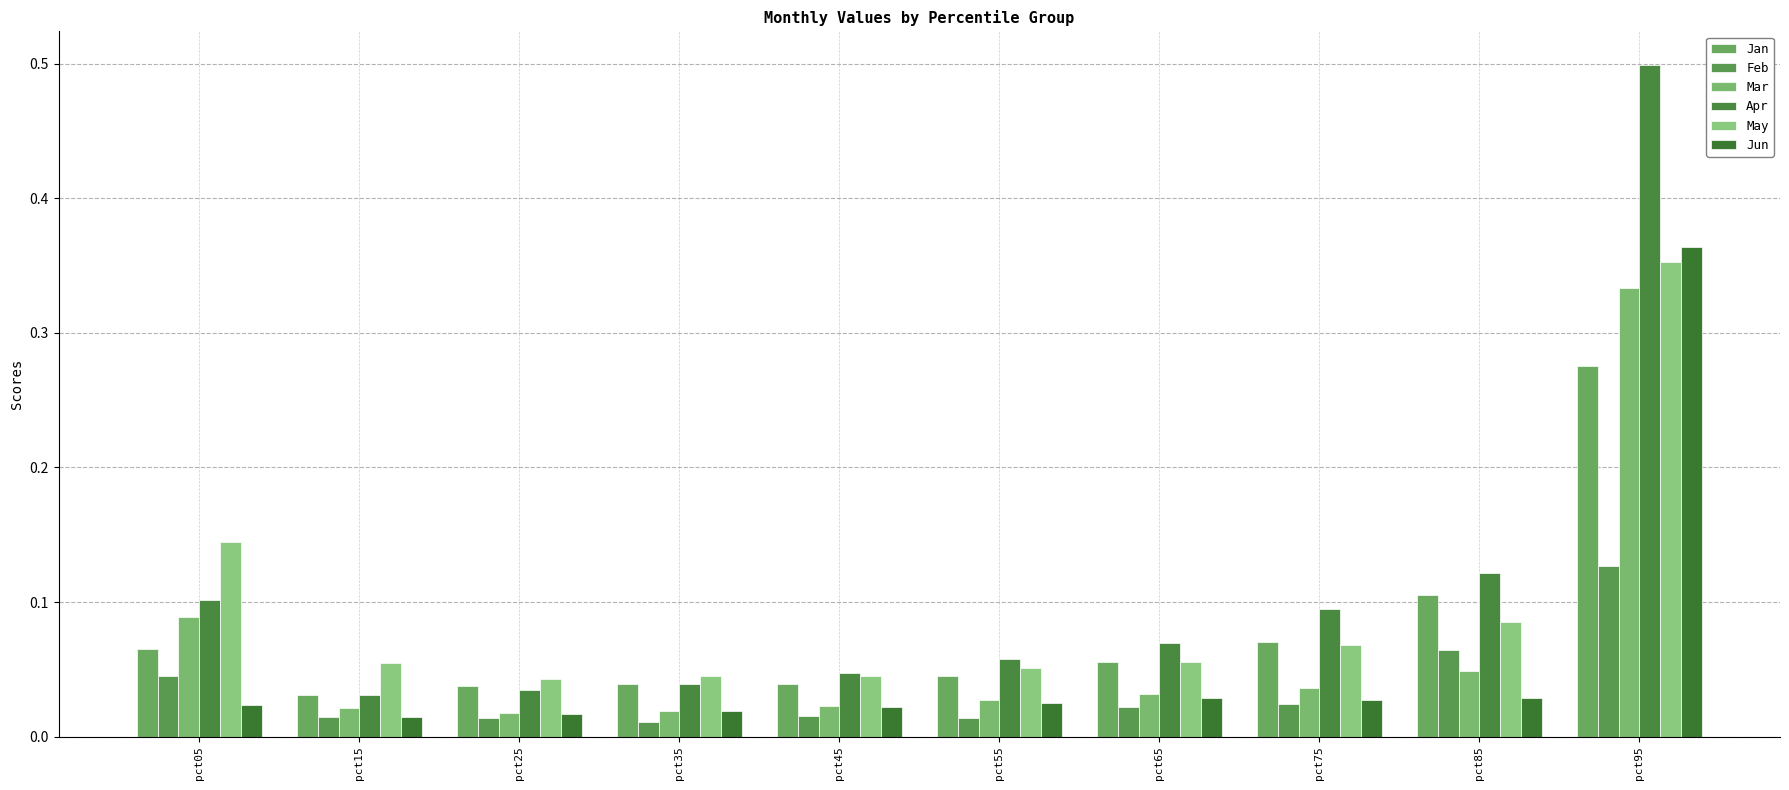

Reading left to right, extract all data points from this chart.

Jan: 0.1	0.0	0.0	0.0	0.0	0.0	0.1	0.1	0.1	0.3
Feb: 0.0	0.0	0.0	0.0	0.0	0.0	0.0	0.0	0.1	0.1
Mar: 0.1	0.0	0.0	0.0	0.0	0.0	0.0	0.0	0.0	0.3
Apr: 0.1	0.0	0.0	0.0	0.0	0.1	0.1	0.1	0.1	0.5
May: 0.1	0.1	0.0	0.0	0.0	0.1	0.1	0.1	0.1	0.4
Jun: 0.0	0.0	0.0	0.0	0.0	0.0	0.0	0.0	0.0	0.4